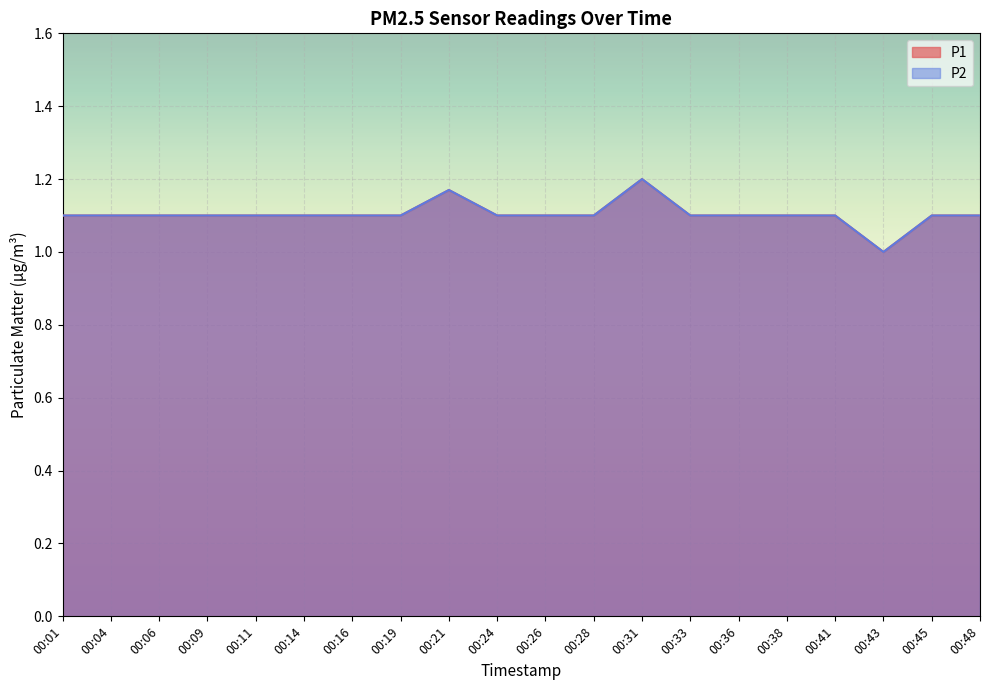

Is it true that P1 equals 1.1 at 00:04?

True